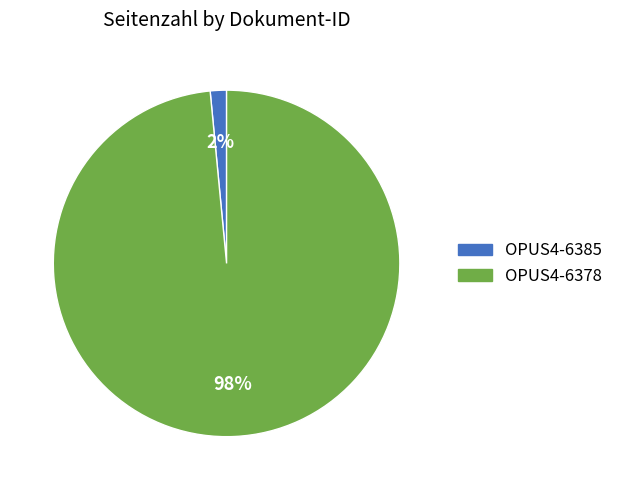

How many slices are in this pie chart?

2